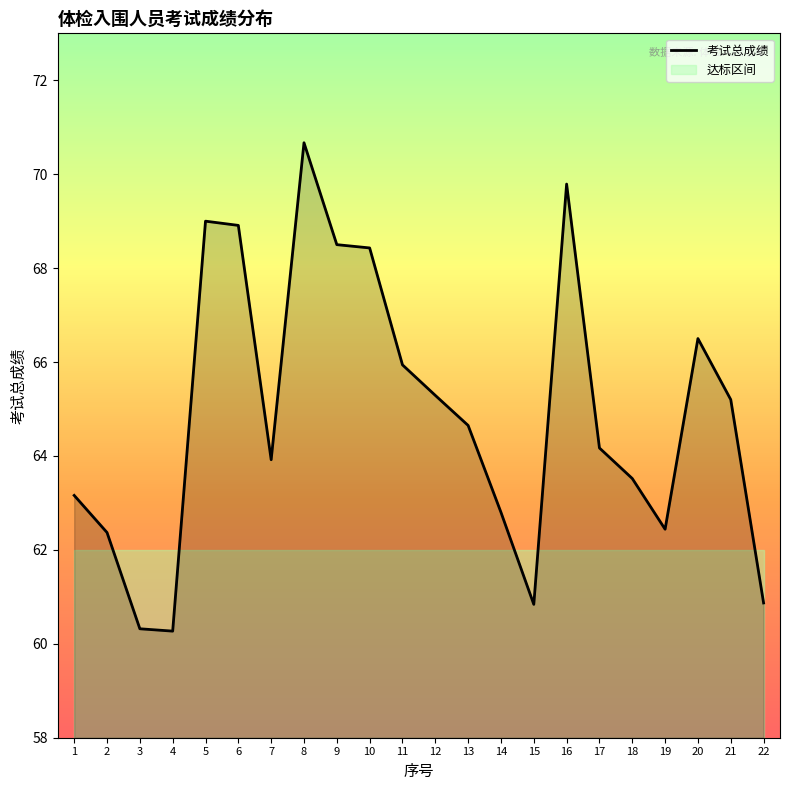

Rank the categories by value from highest to lowest.

8, 16, 5, 6, 9, 10, 20, 11, 12, 21, 13, 17, 7, 18, 1, 14, 19, 2, 22, 15, 3, 4